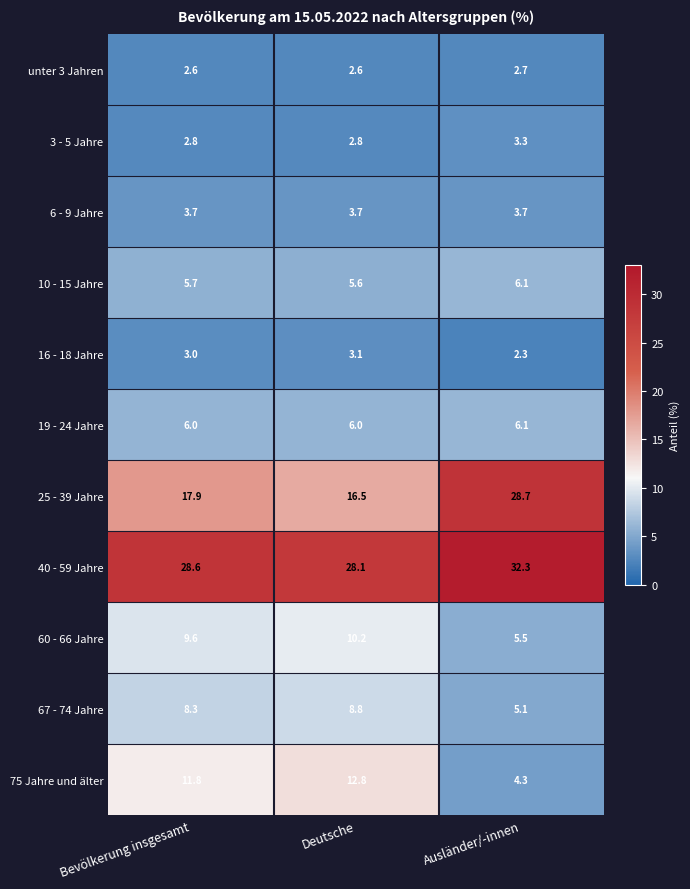

What is the difference between the highest and lowest values at Ausländer/-innen?

30.0